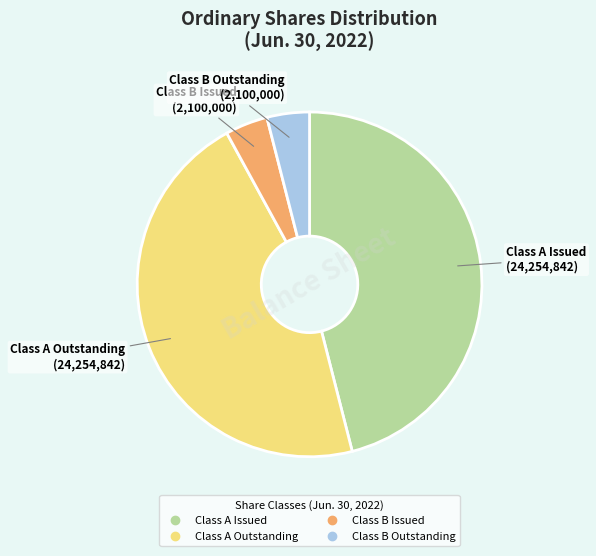

Is there a majority slice in this chart?

No